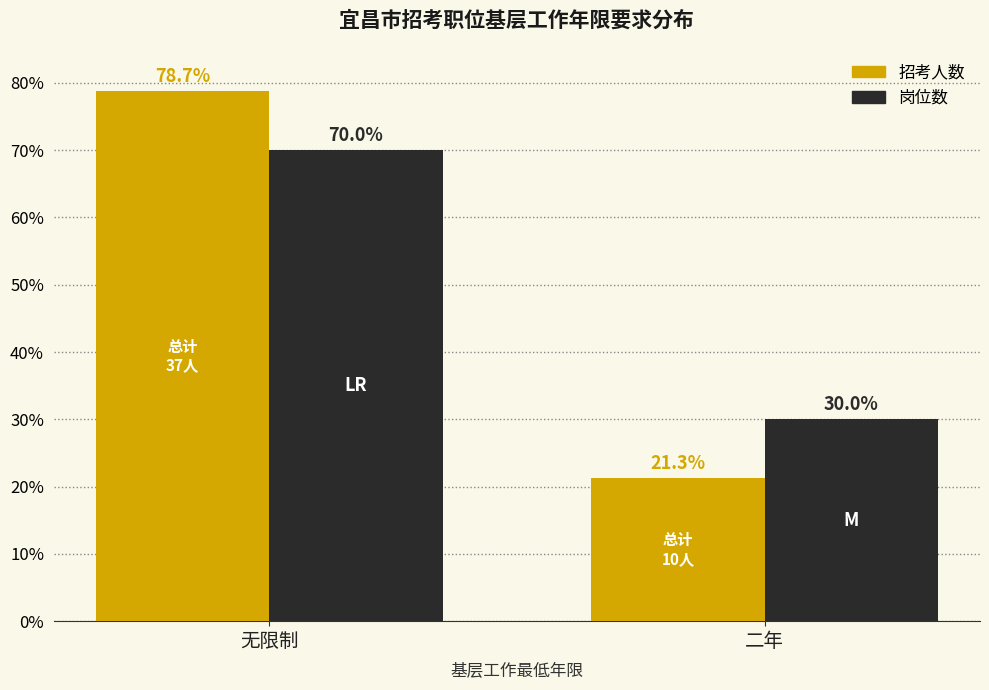

True or false: 招考人数 has a value of 9.1 at 二年.

False